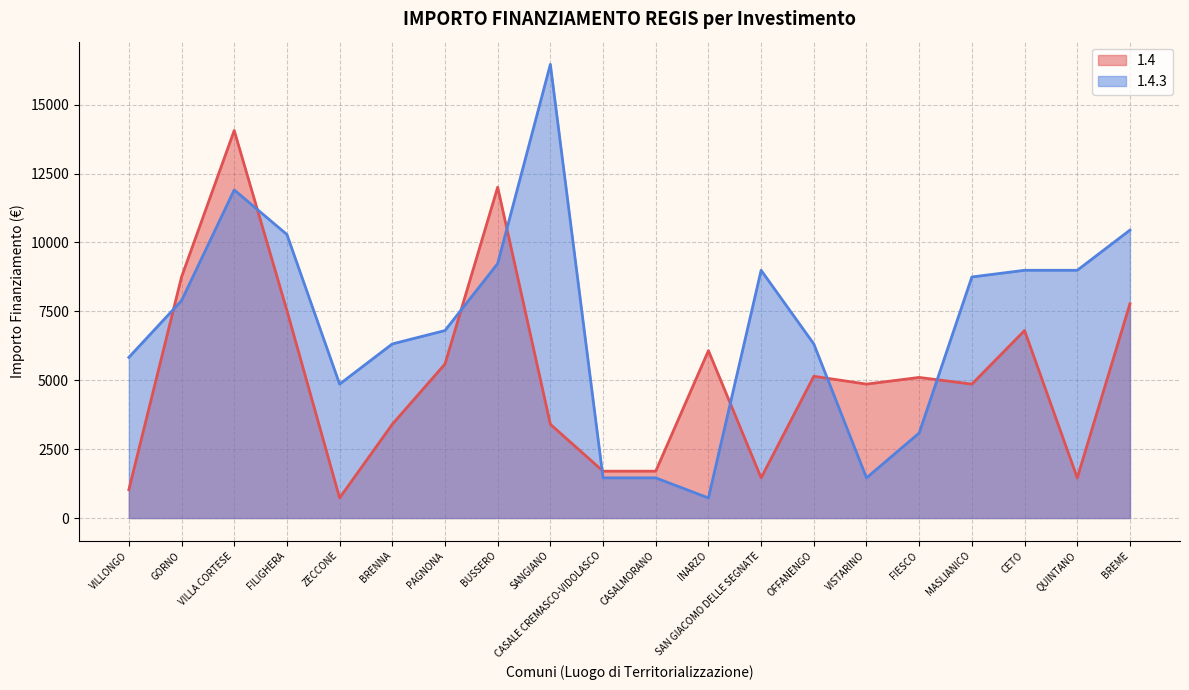

Which series has the largest total across all categories?

1.4.3